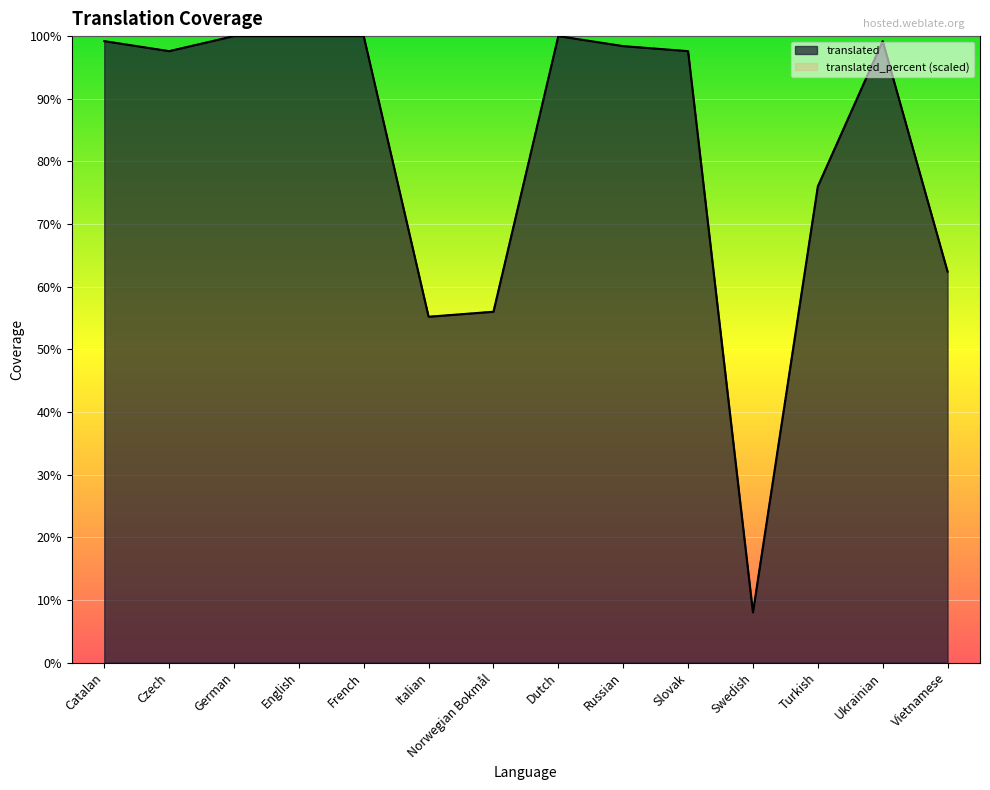

Where is the first local minimum for translated_percent?

Czech